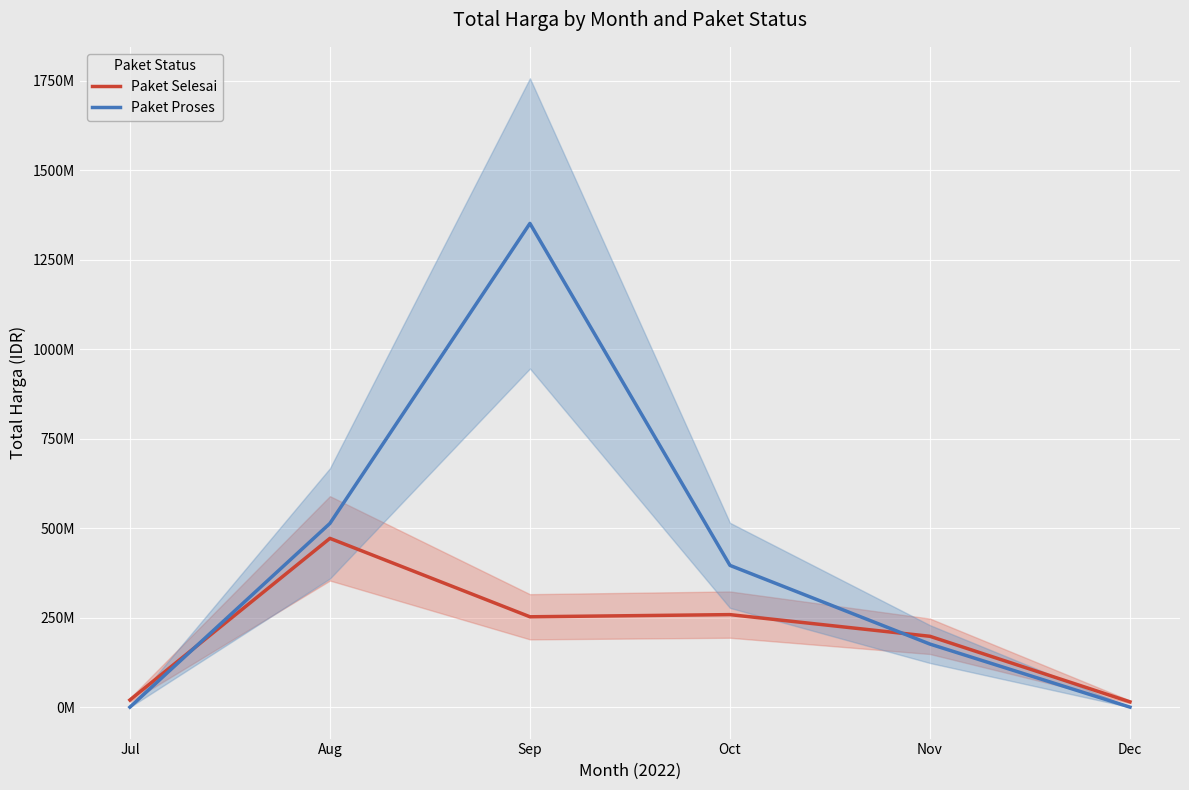

What is the total value across all series at Nov?

374127740